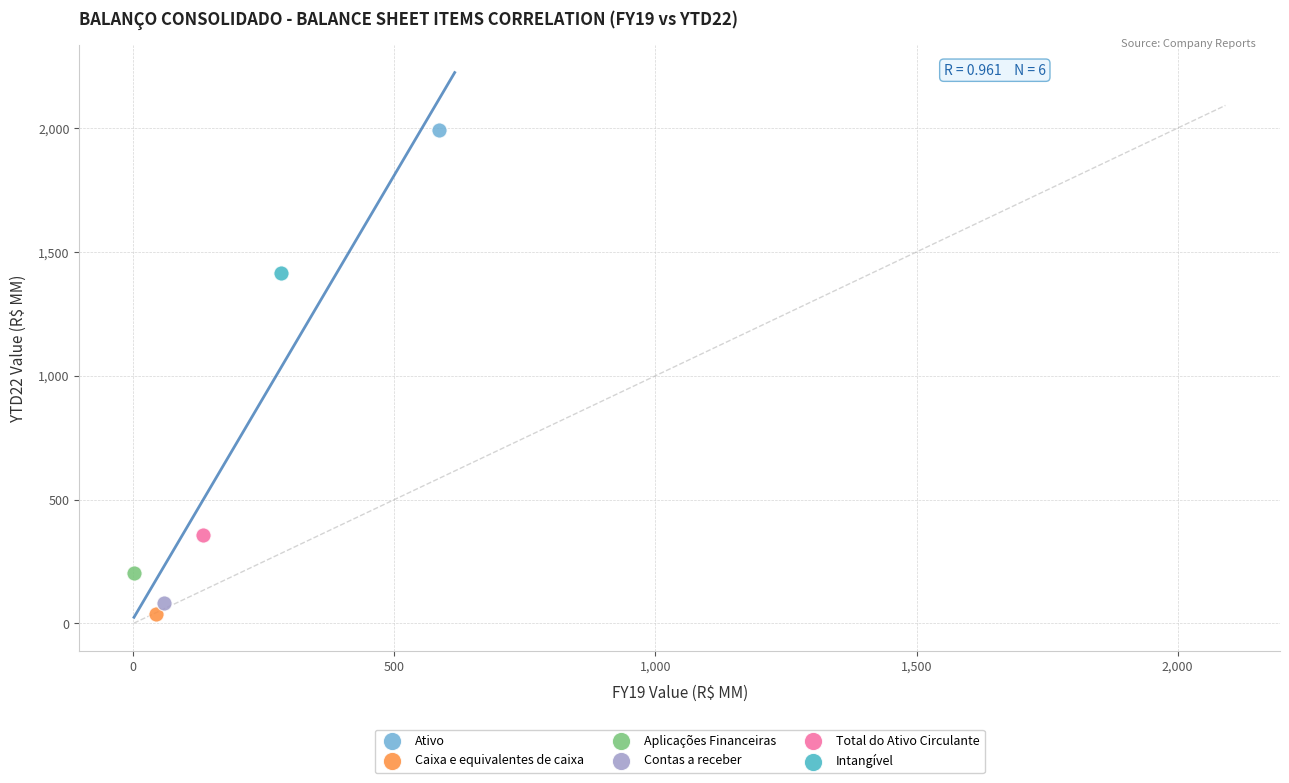

Which series contains the lowest Y value?

Caixa e equivalentes de caixa